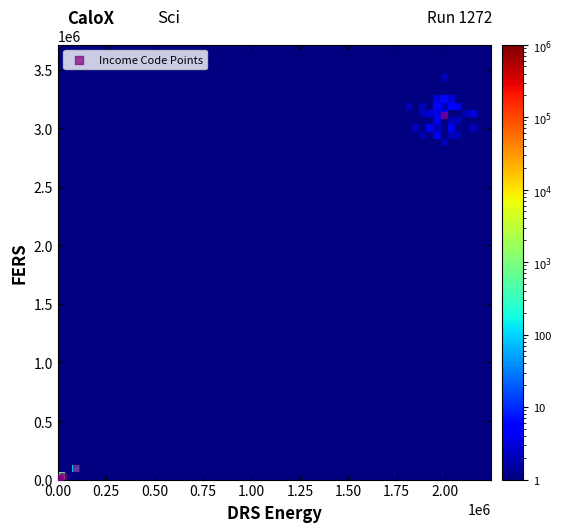

What Y value in the scatter plot is closest to 1556451?

101633